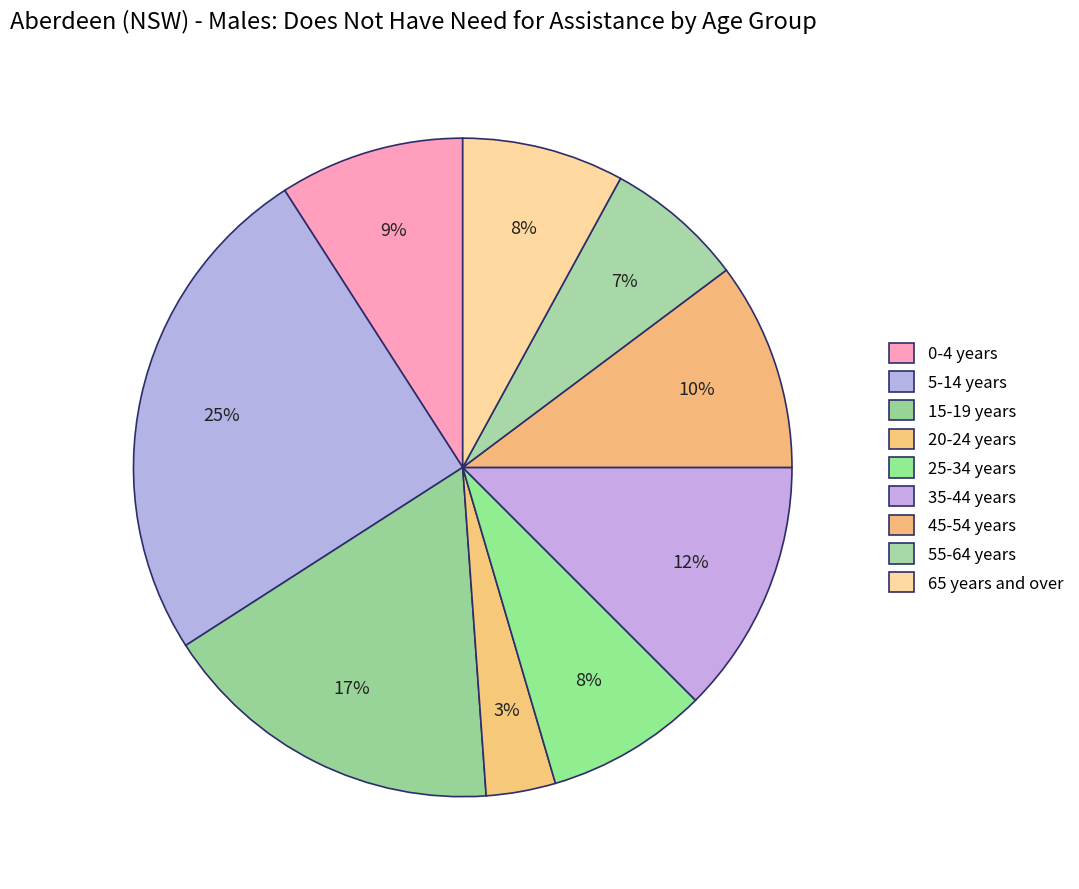

To the nearest percent, what portion does 65 years and over represent?

8%